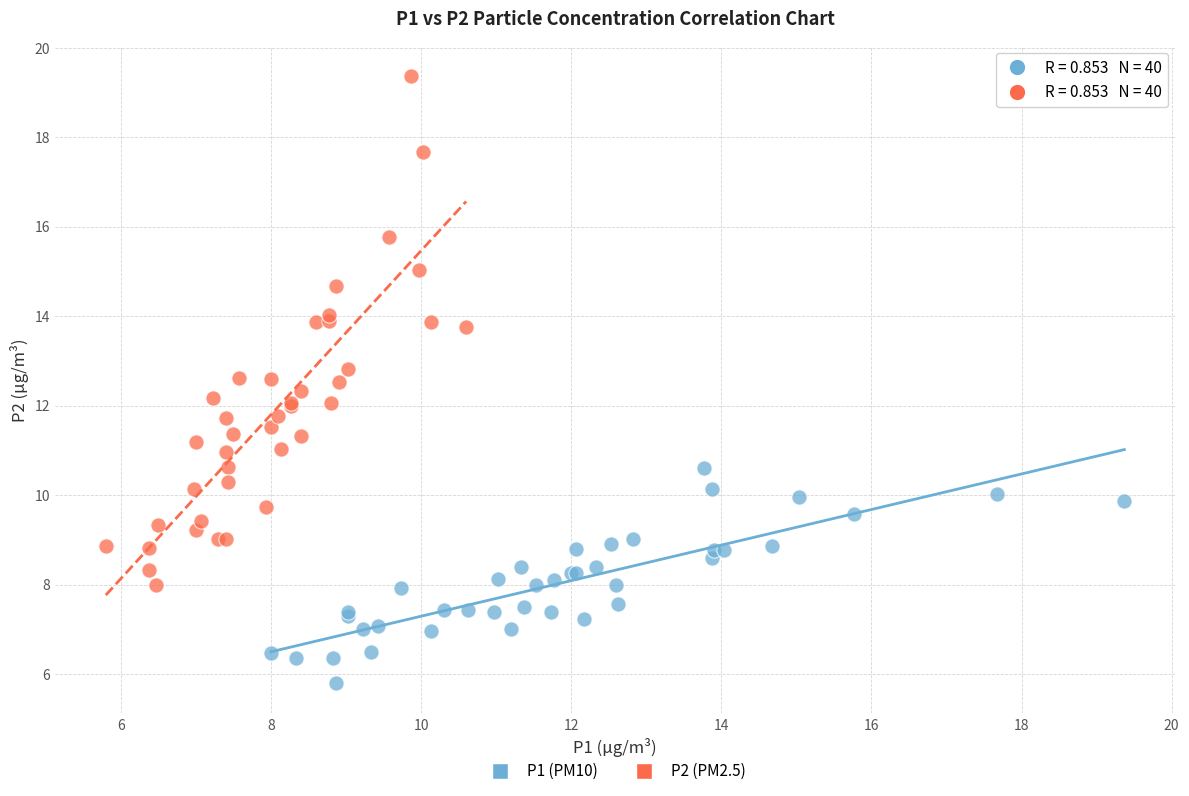

Which series has the largest Y range (max minus min)?

P2 (PM2.5)